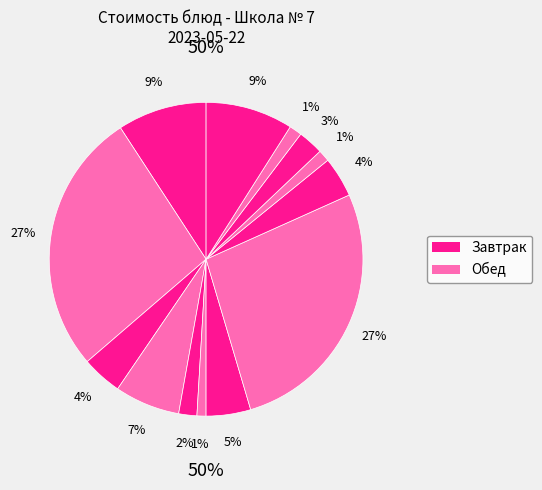

Count the number of slices in the pie.

13